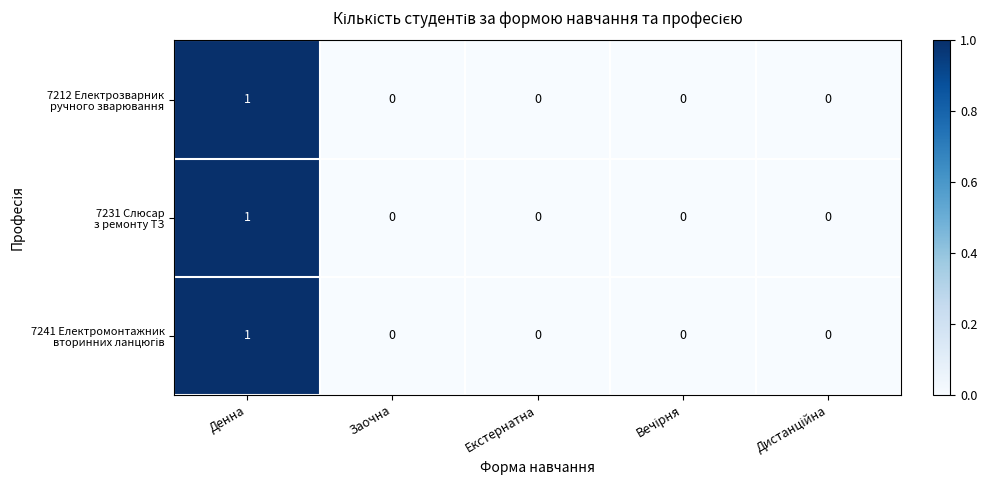

At which category is the sum across all series the highest?

Денна